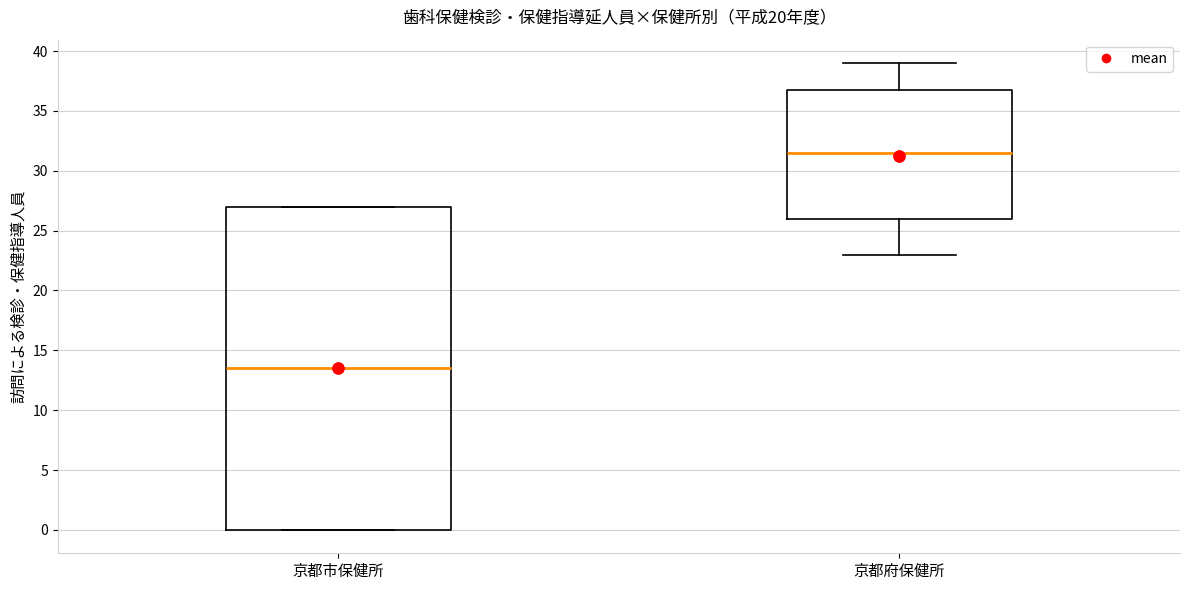

Which box has the lowest median line?

京都市保健所